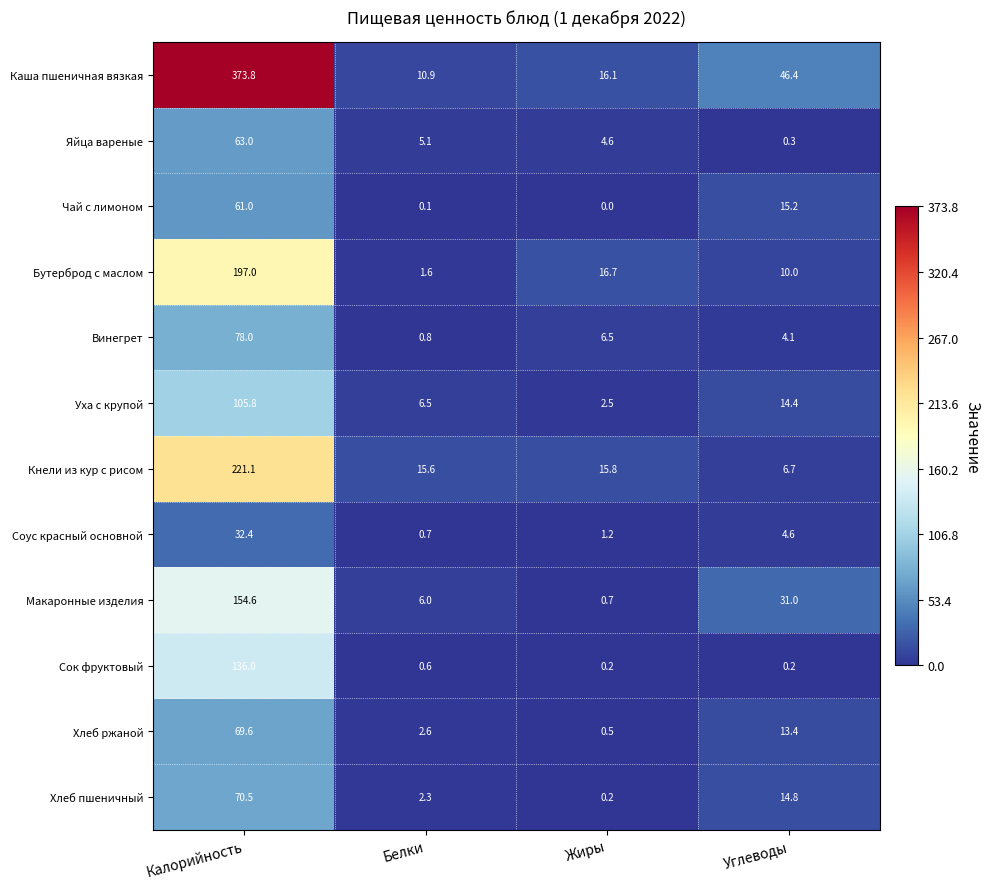

What is the sum of all Чай с лимоном values?

76.3